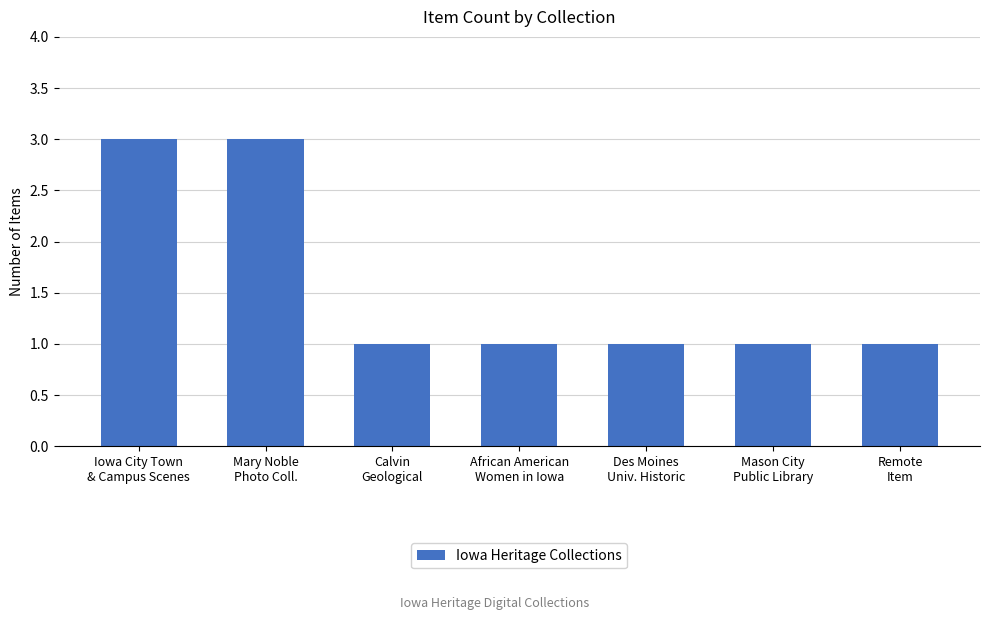

What is the difference between the second highest and second lowest values?

2